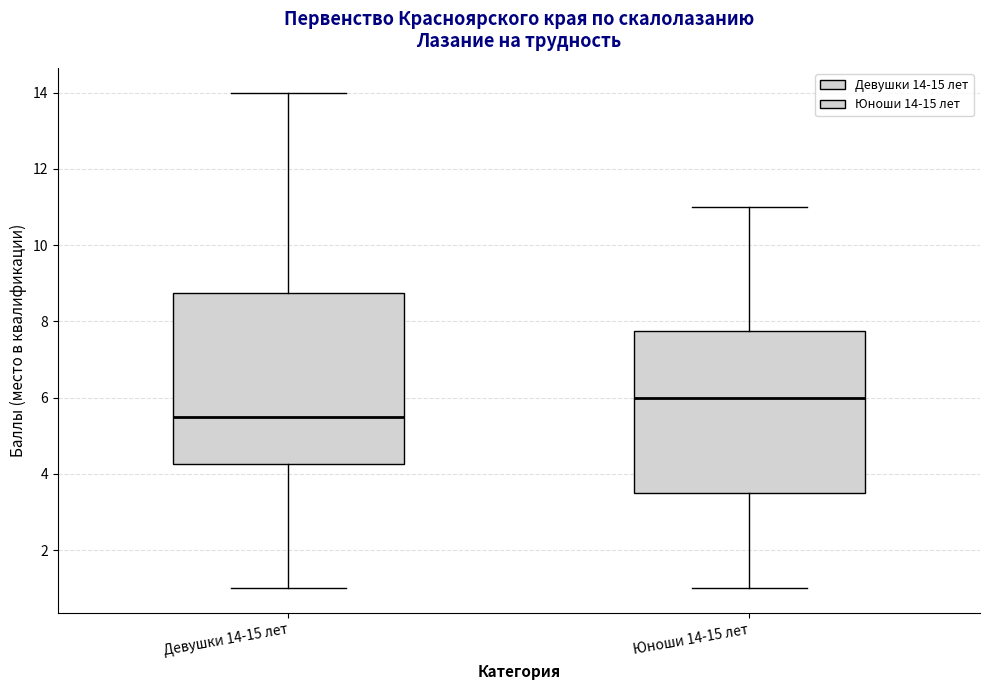

Where is the upper edge of the box for Юноши 14-15 лет on the y-axis? The values are not printed on the chart, so give them approximately, as read against the axis.

7.8